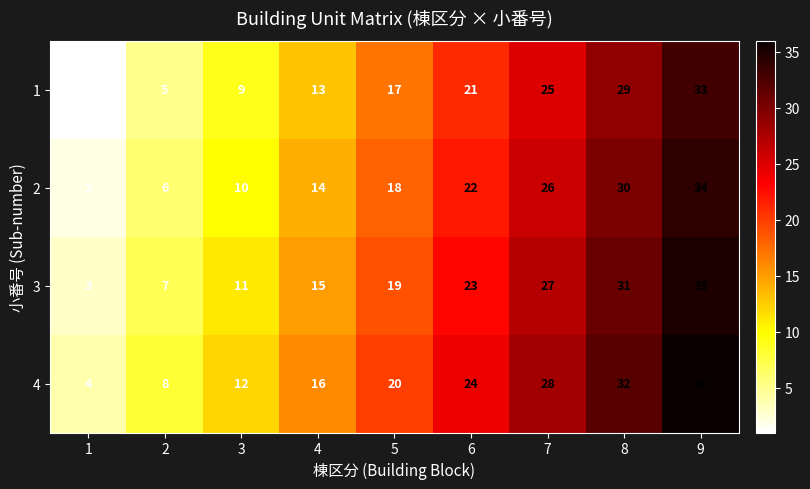

At which category is the sum across all series the highest?

9